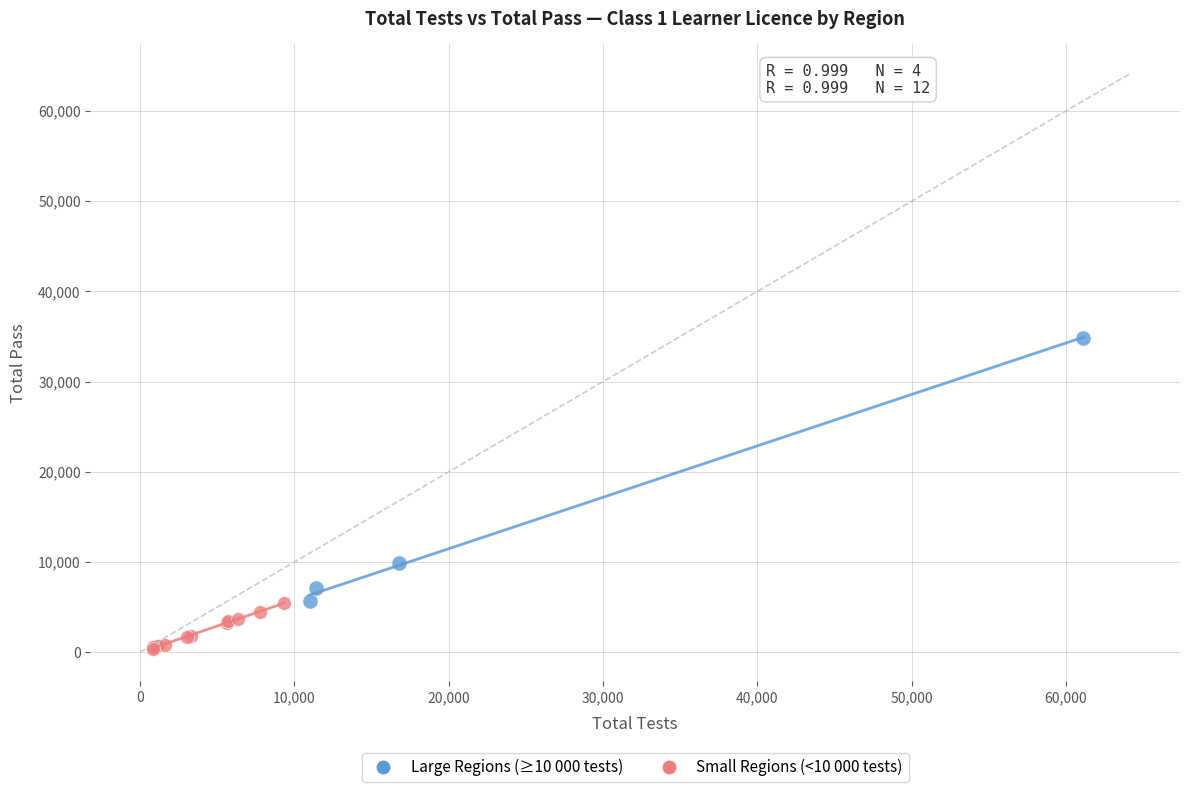

Which series contains the highest Y value?

Large Regions (≥10 000 tests)